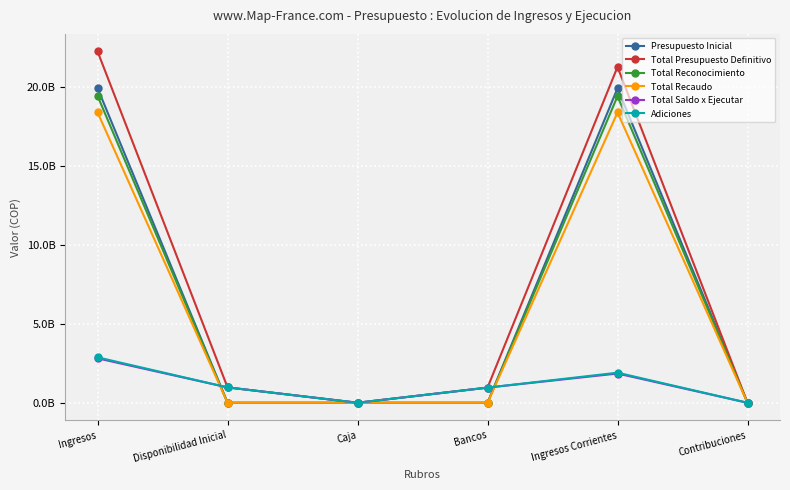

What is the difference between the highest and lowest values at Caja?

1912800.0